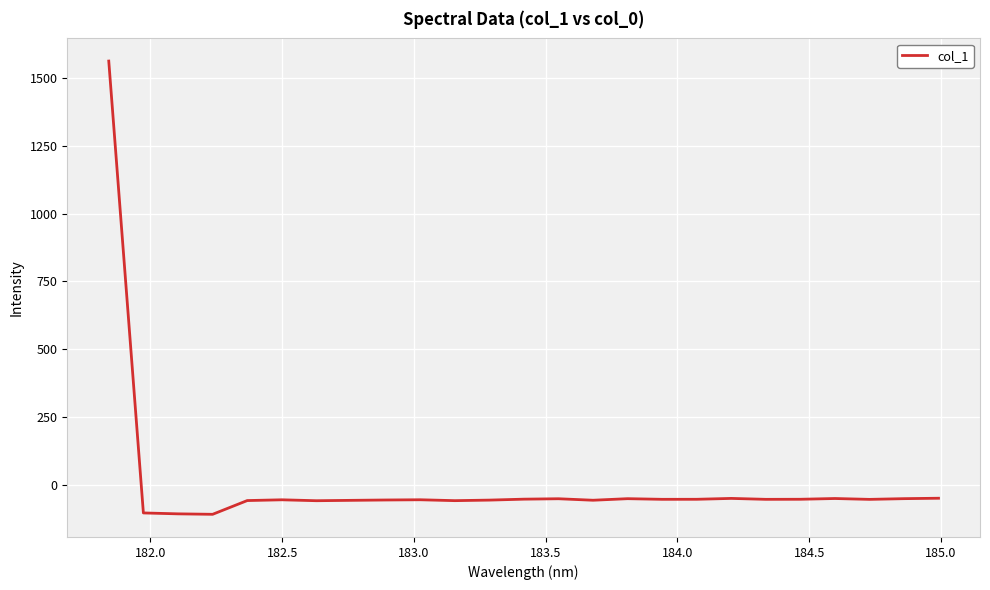

True or false: the data has more than 1 interior local peaks.

True